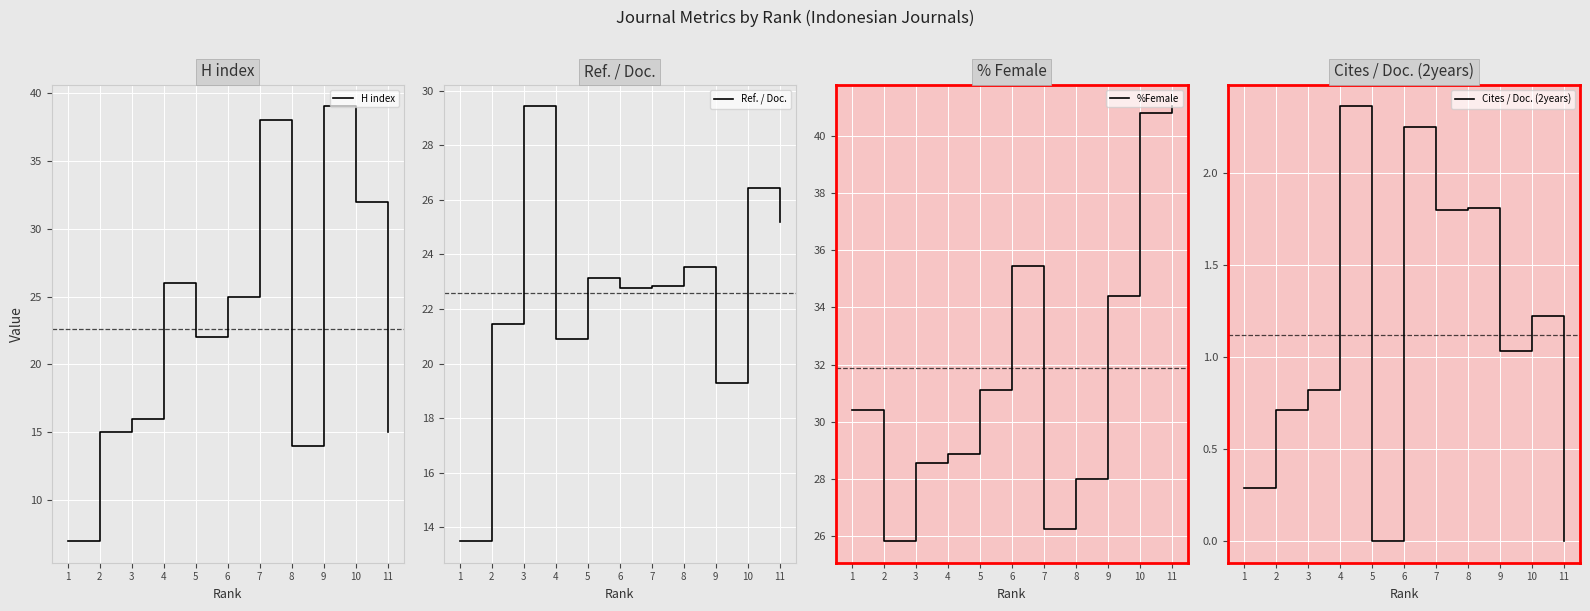

At which label is H index closest to 23?

5